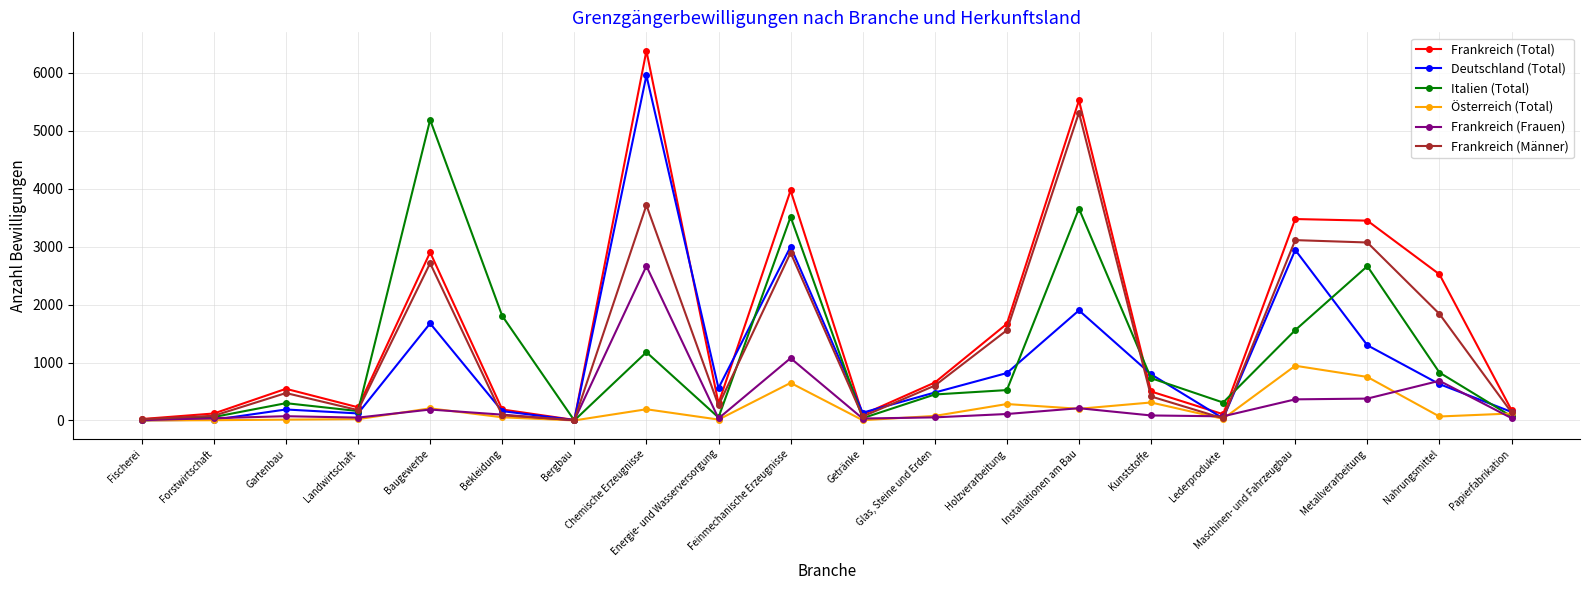

Rank the series by their maximum value, from highest to lowest.

Frankreich (Total), Deutschland (Total), Frankreich (Männer), Italien (Total), Frankreich (Frauen), Österreich (Total)